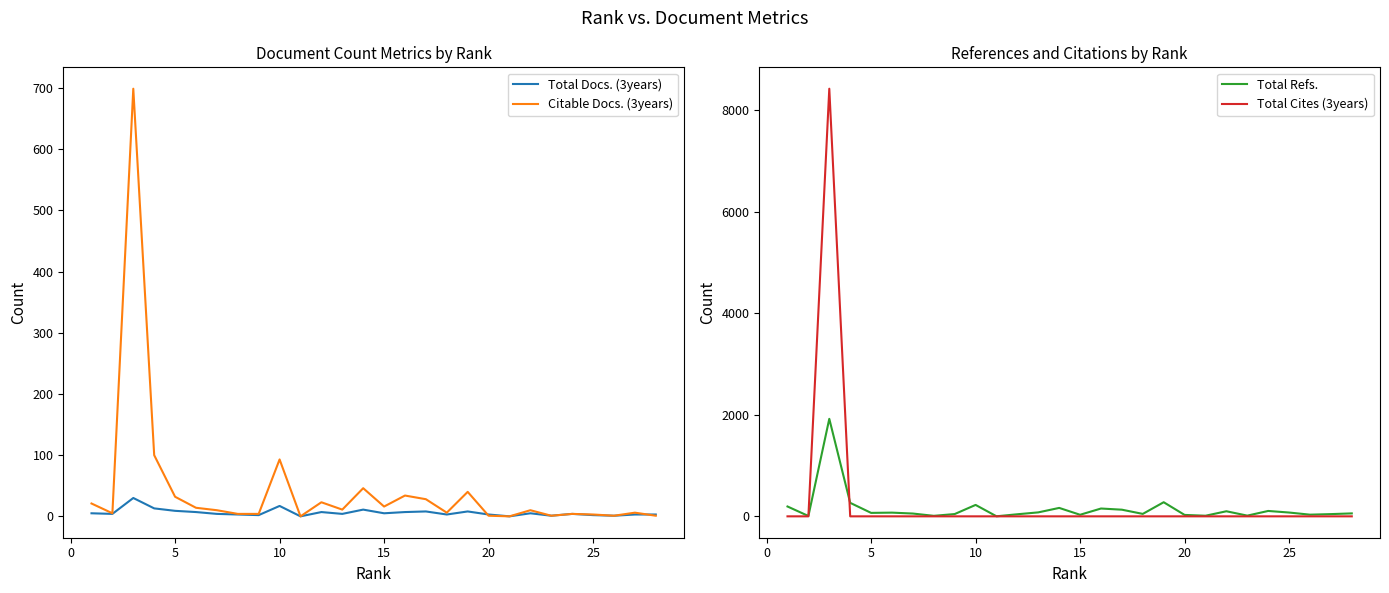

What are all the series names shown in the legend?

Total Docs. (3years), Citable Docs. (3years), Total Refs., Total Cites (3years)